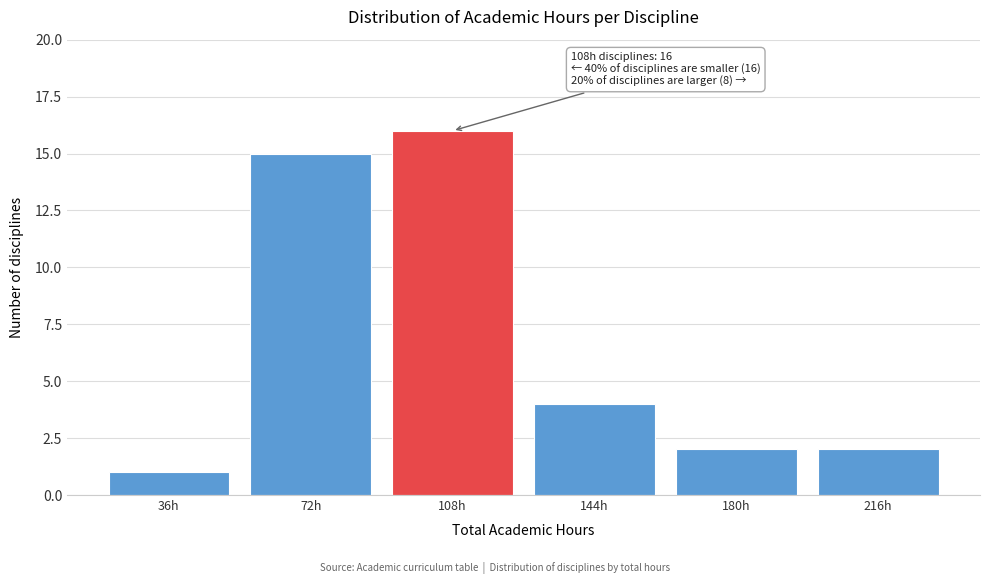

Reading left to right, list all the values displayed in this chart.

1	15	16	4	2	2